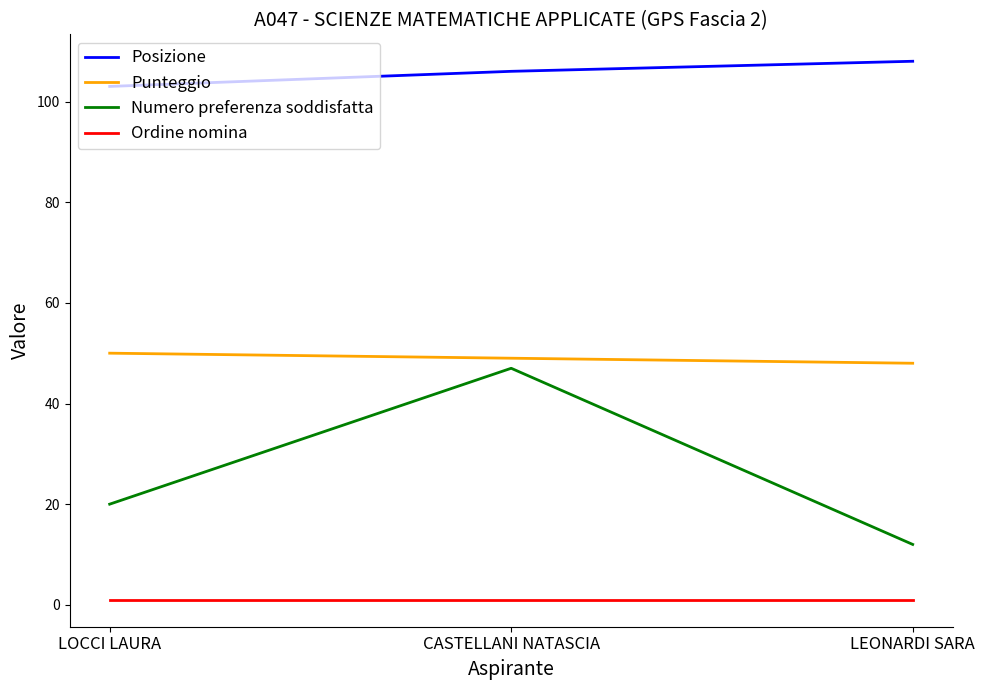

What is the maximum value for Numero preferenza soddisfatta?

47